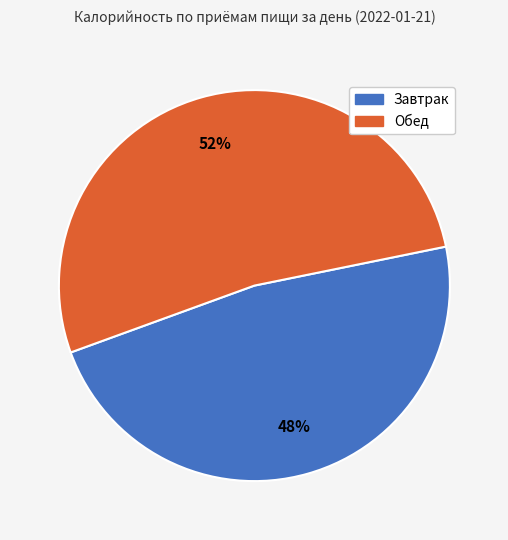

Which has a higher value, Завтрак or Обед?

Обед